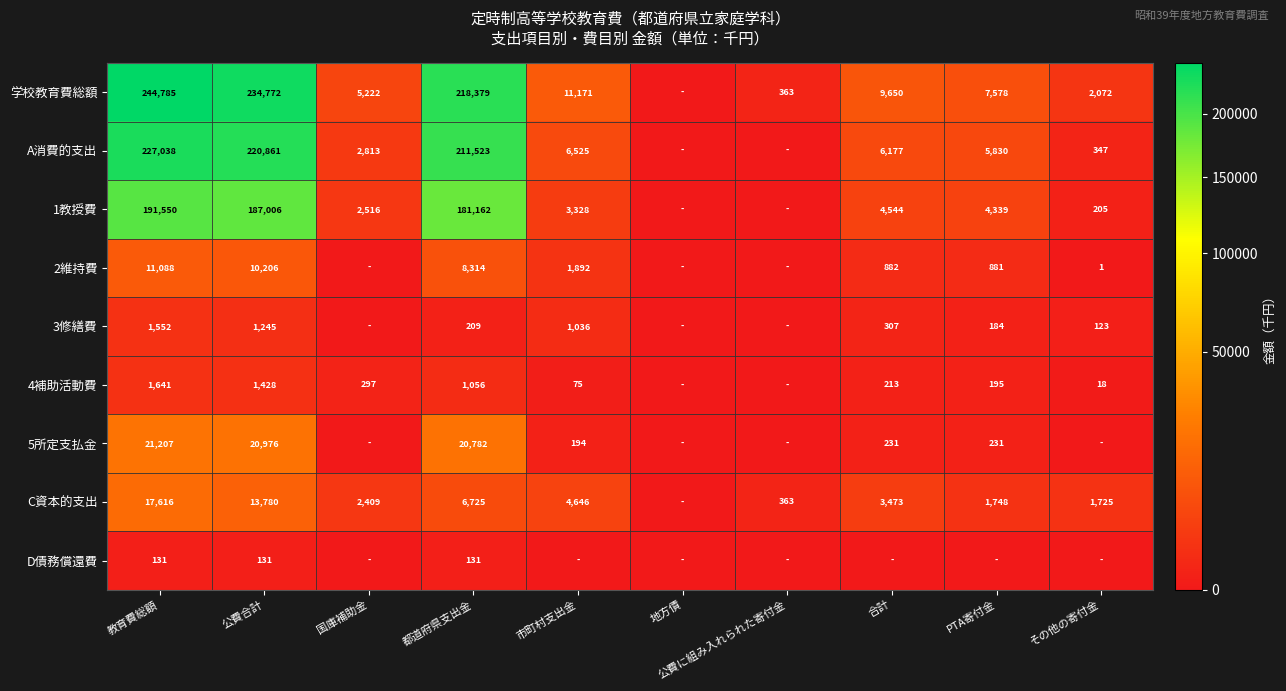

Is it true that 5所定支払金 equals 194 at 市町村支出金?

True